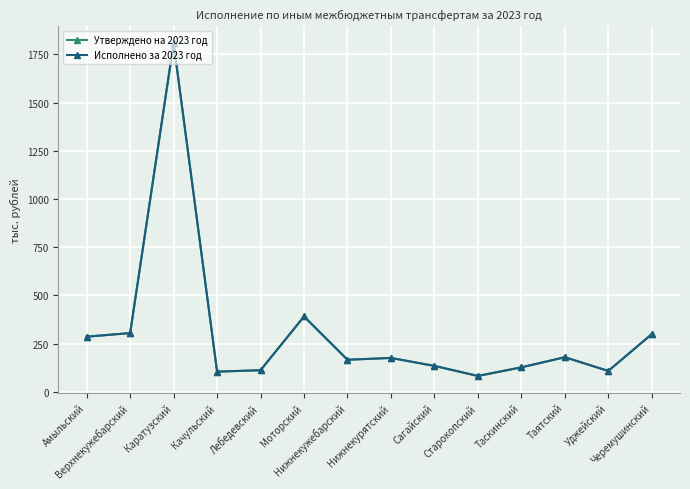

The Исполнено за 2023 год series shows 1808.9 at Каратузский. True or false?

True